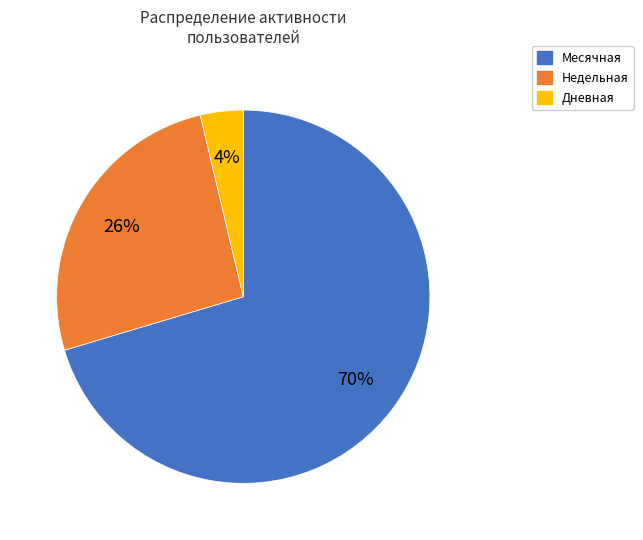

What is the largest slice in the pie chart?

Месячная